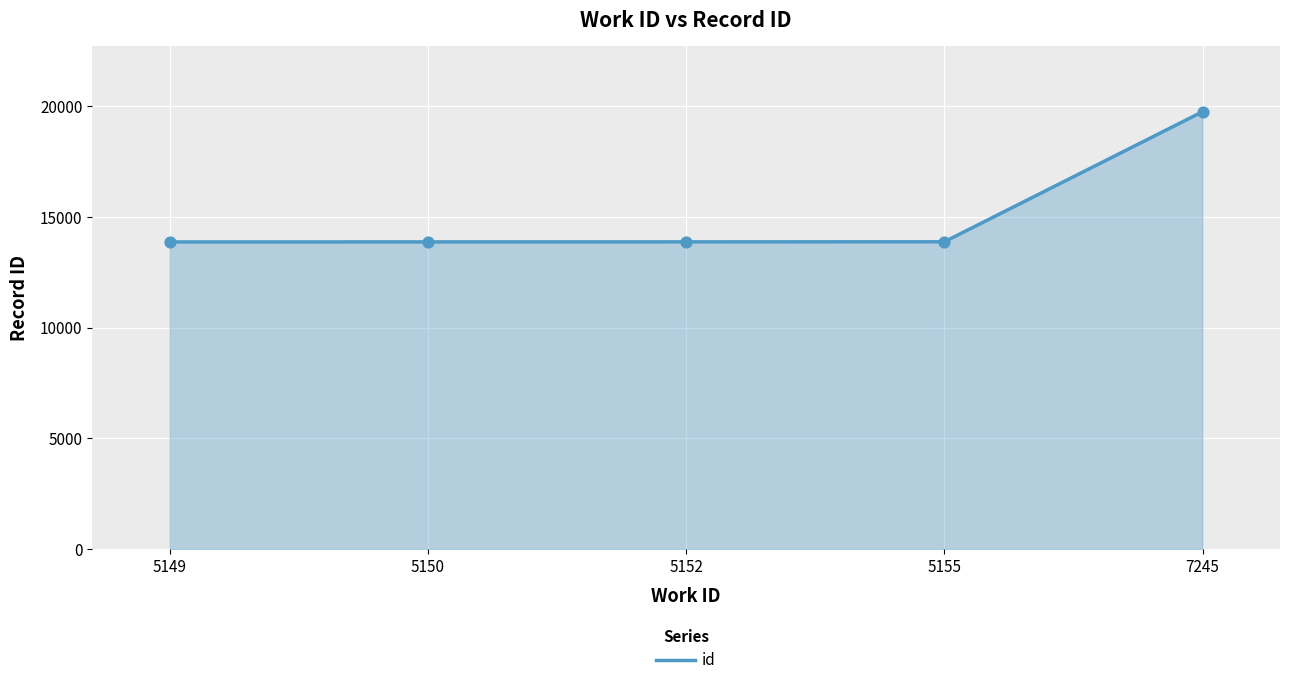

What is the ratio of the value at 5149 to the value at 7245?

0.7